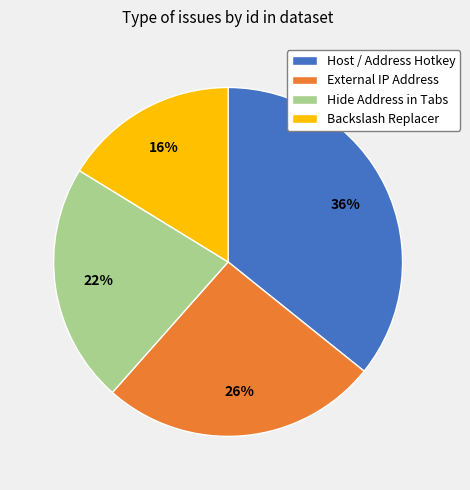

Is there a majority slice in this chart?

No